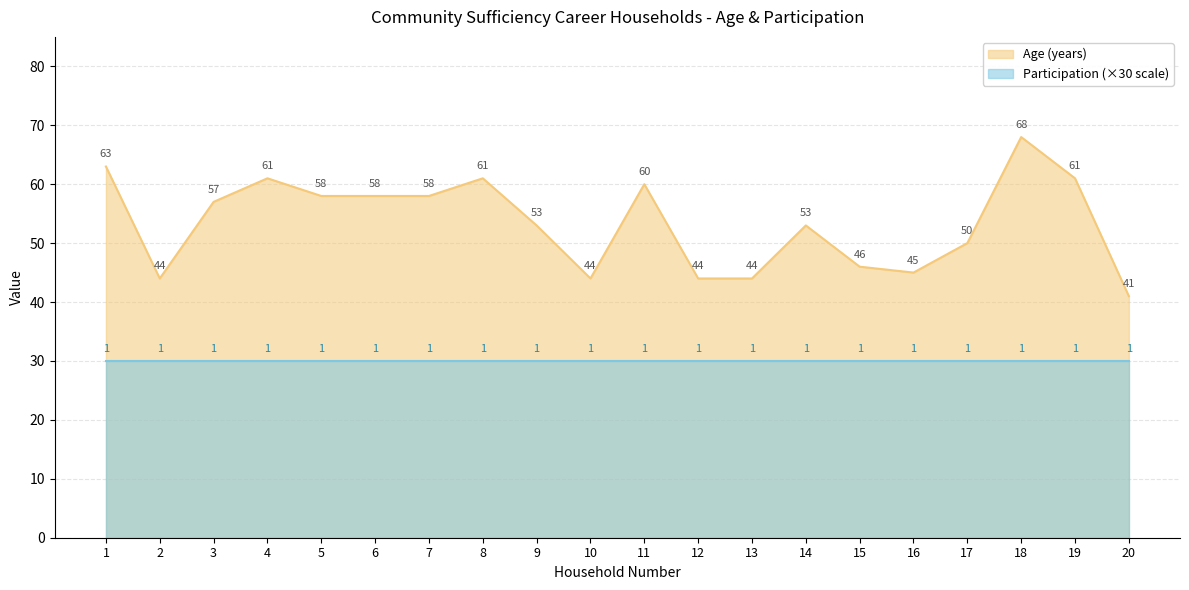

At which category does the data reach its first local peak?

4